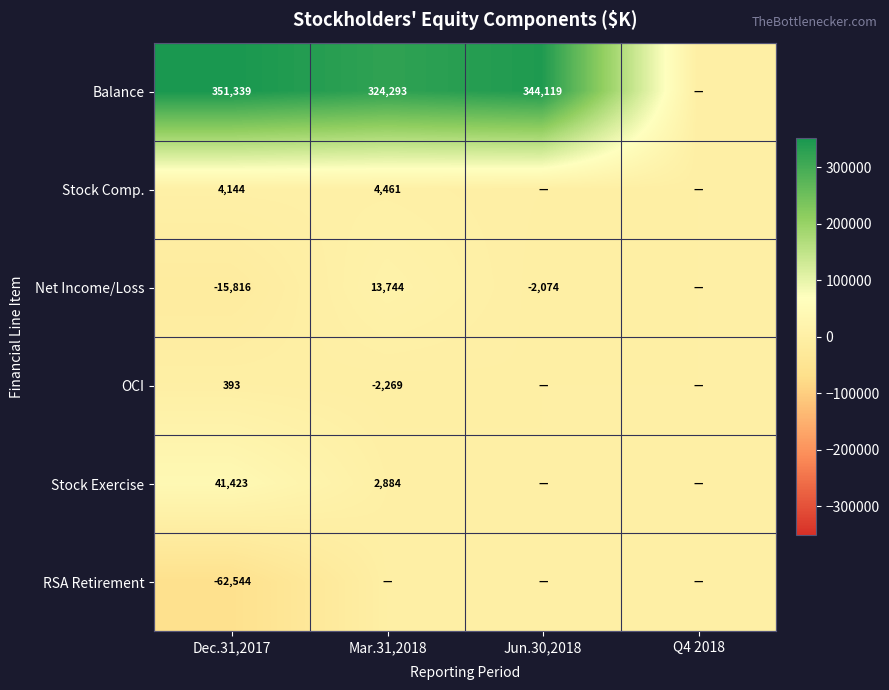

Is the value of Balance at Mar.31,2018 greater than the value of Stock Exercise at Mar.31,2018?

Yes